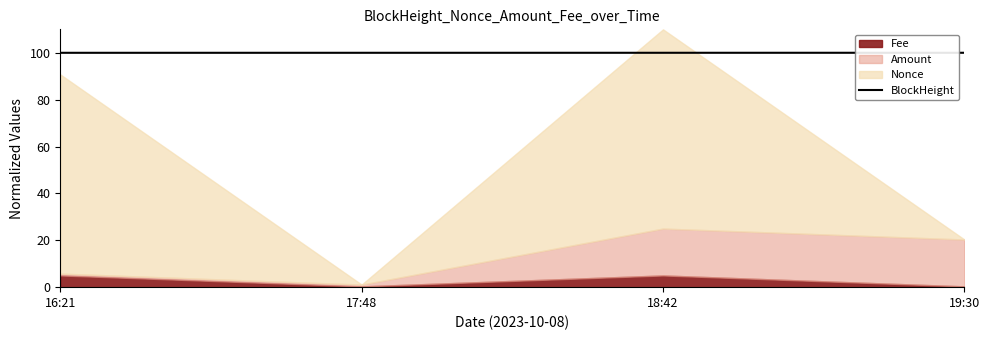

What is the label of the 2nd point from the right?

18:42